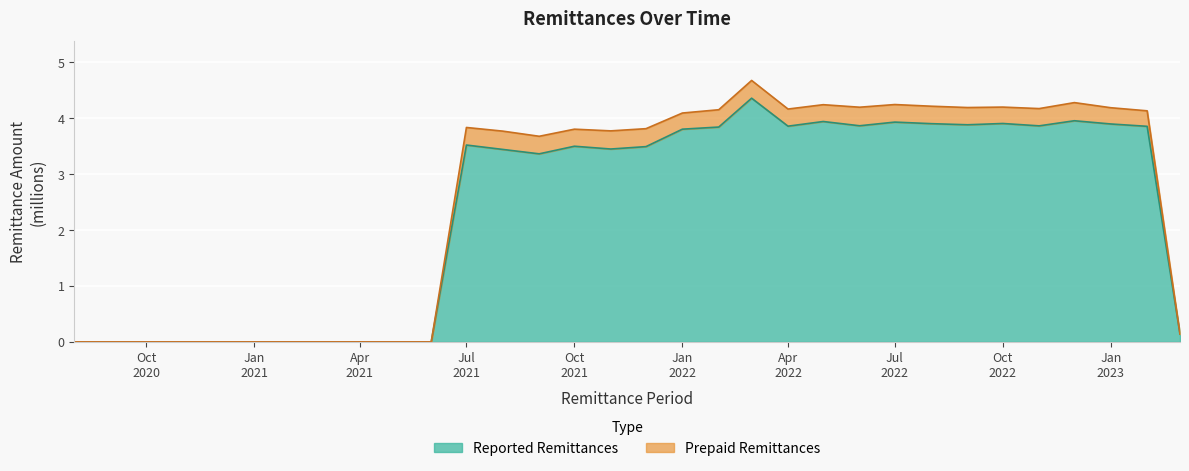

What are all the series names shown in the legend?

Reported Remittances, Prepaid Remittances